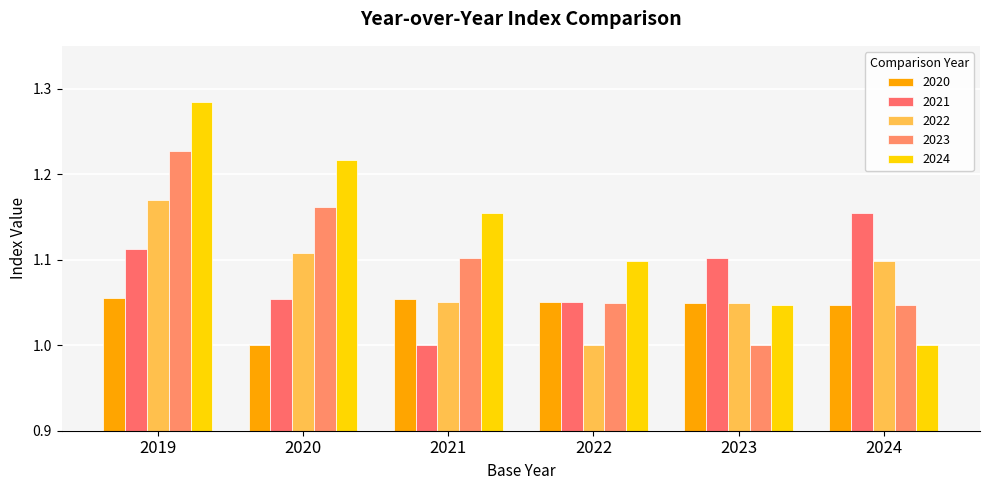

What is the sum of all 2020 values?

6.3